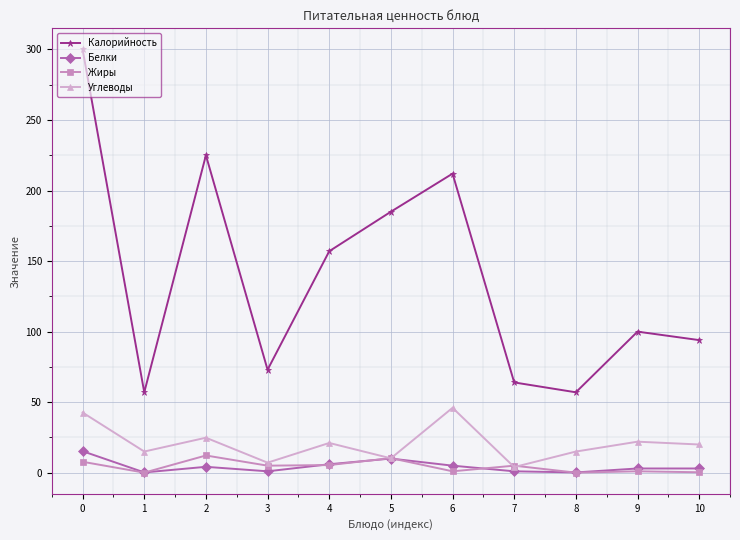

True or false: Углеводы has more than 1 interior local peaks.

True